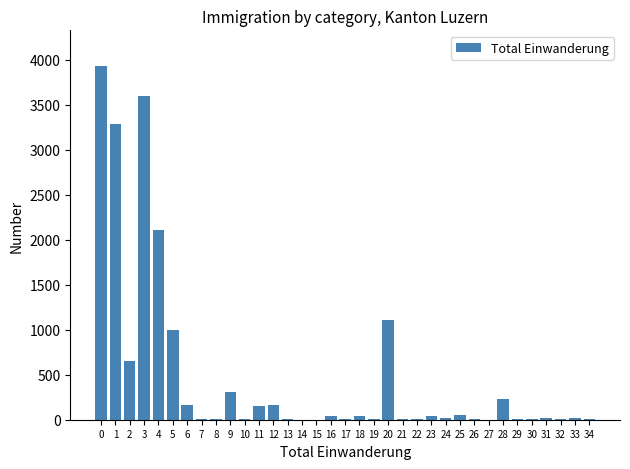

What is the maximum value shown in the chart?

3933